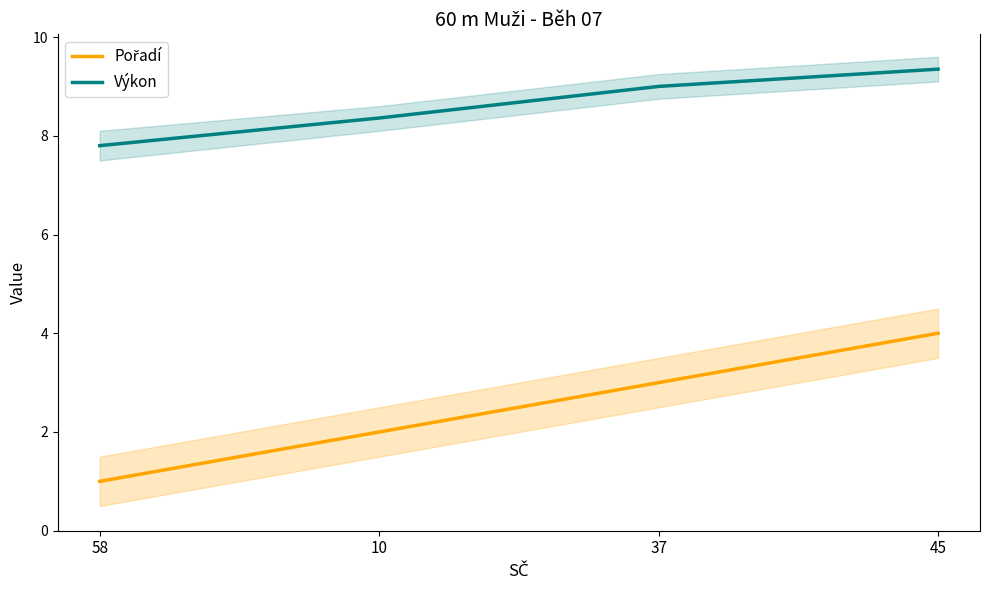

Reading left to right, transcribe all the data shown in this chart.

Pořadí: 1.0	2.0	3.0	4.0
Výkon: 7.8	8.4	9.0	9.3